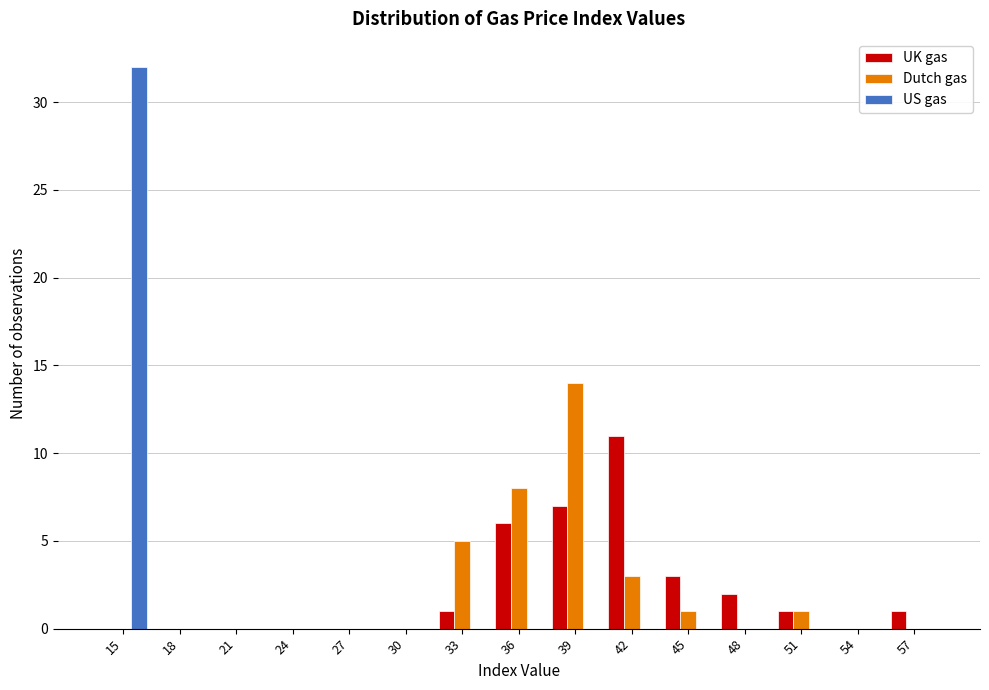

What is the height of the Dutch gas bar covering 34.5 to 37.5 on the x-axis? Neither the bar edges nor the heights are printed on the chart, so give them approximately, as read against the axes.

8